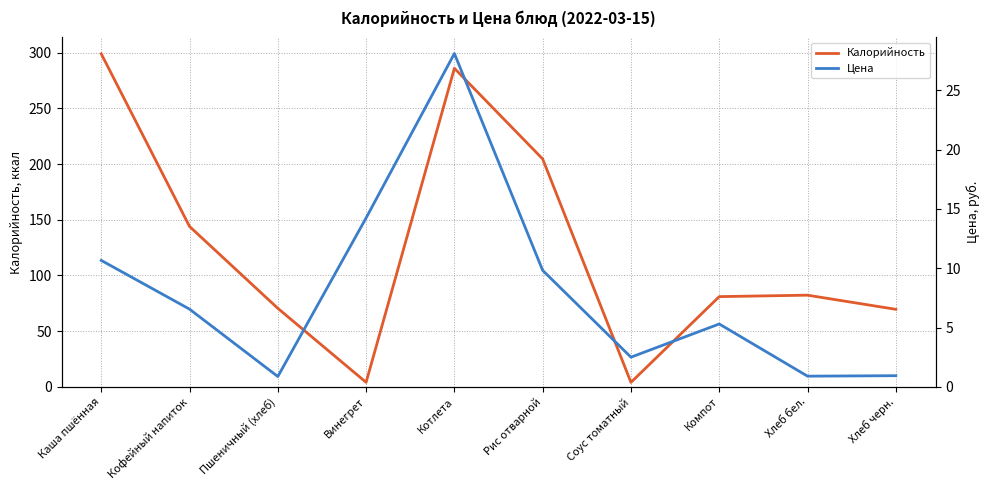

Reading right to left, what are all the values shown in this chart?

Калорийность: Хлеб черн.=69.6	Хлеб бел.=82.3	Компот=81.0	Соус томатный=4.0	Рис отварной=204.6	Котлета=286.0	Винегрет=4.0	Пшеничный (хлеб)=70.5	Кофейный напиток=144.0	Каша пшённая=299.0
Цена: Хлеб черн.=0.9	Хлеб бел.=0.9	Компот=5.3	Соус томатный=2.5	Рис отварной=9.8	Котлета=28.1	Винегрет=14.2	Пшеничный (хлеб)=0.9	Кофейный напиток=6.5	Каша пшённая=10.7